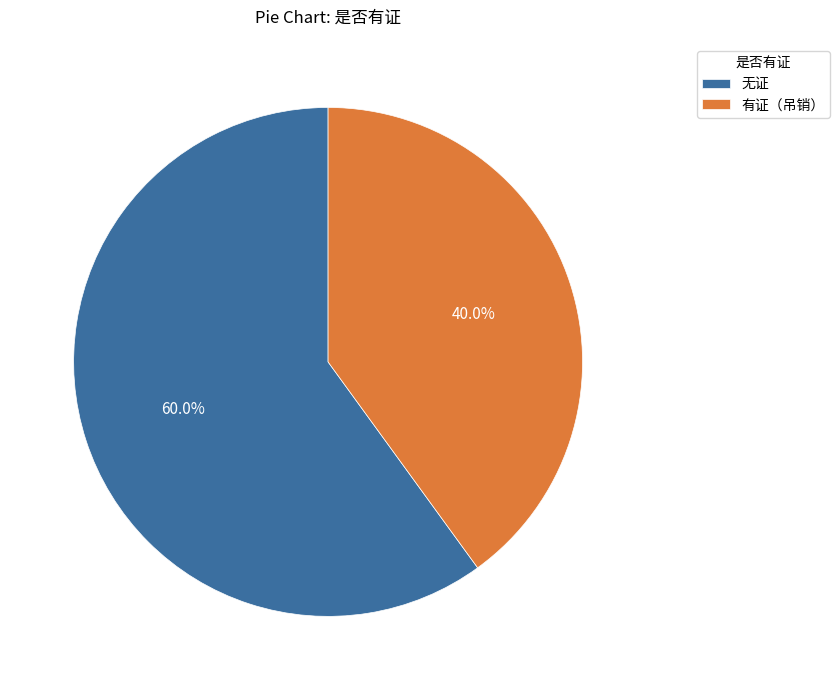

To the nearest percent, what is the difference between the largest and smallest slice percentages?

20%